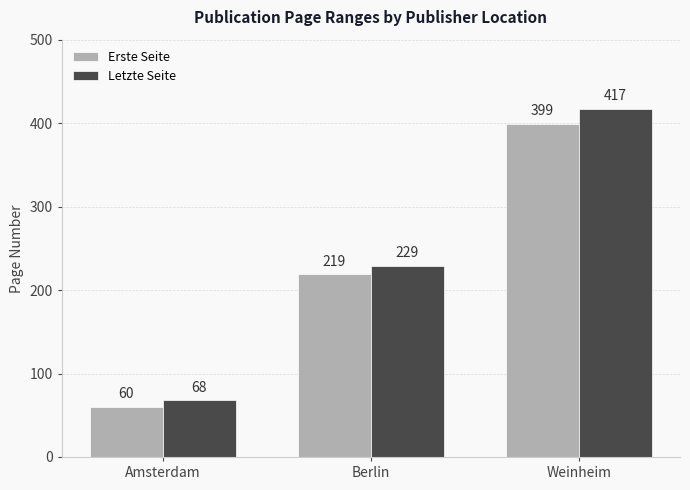

How many series are shown in this chart?

2